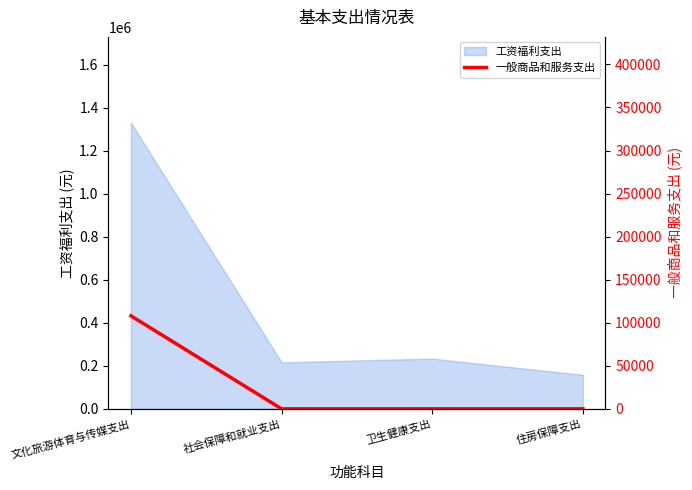

True or false: 工资福利支出 has more than 2 interior local peaks.

False